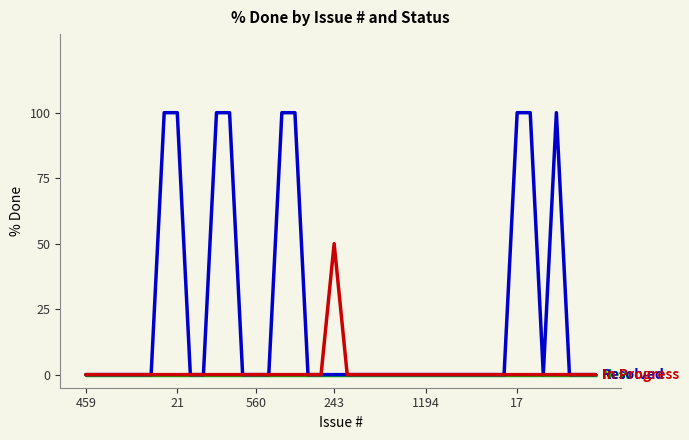

What is the maximum value shown in the chart?

100